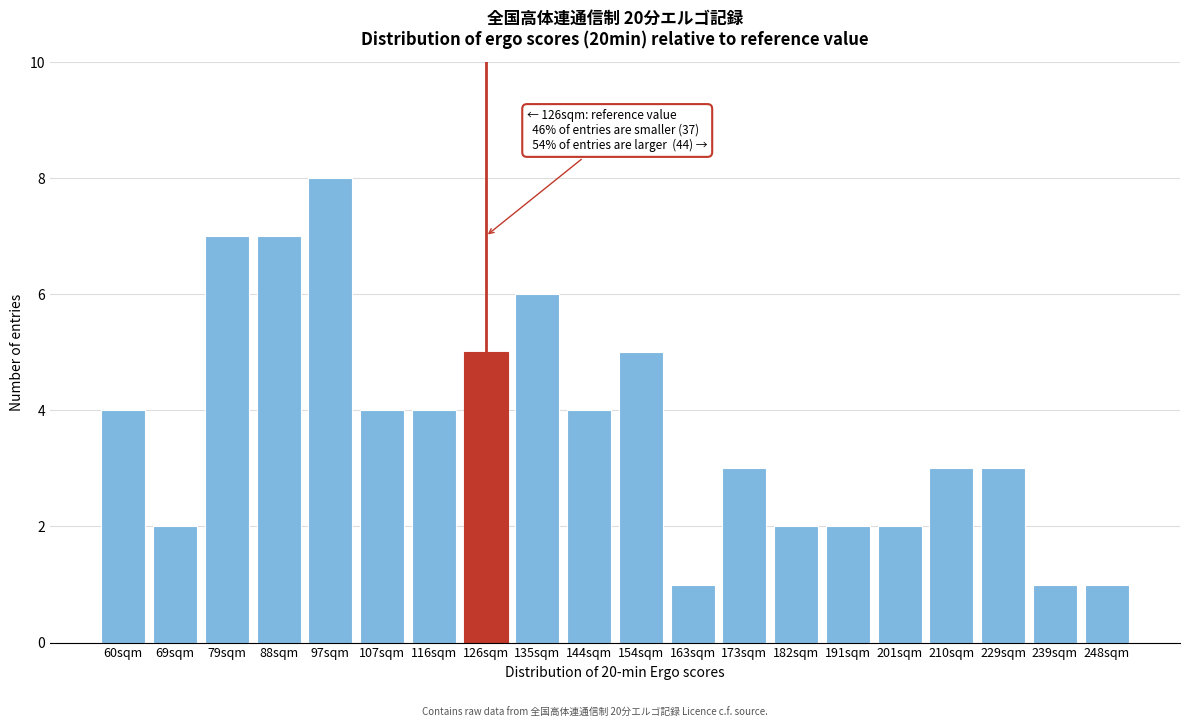

Reading left to right, extract all data points from this chart.

60sqm=4	69sqm=2	79sqm=7	88sqm=7	97sqm=8	107sqm=4	116sqm=4	126sqm=5	135sqm=6	144sqm=4	154sqm=5	163sqm=1	173sqm=3	182sqm=2	191sqm=2	201sqm=2	210sqm=3	229sqm=3	239sqm=1	248sqm=1